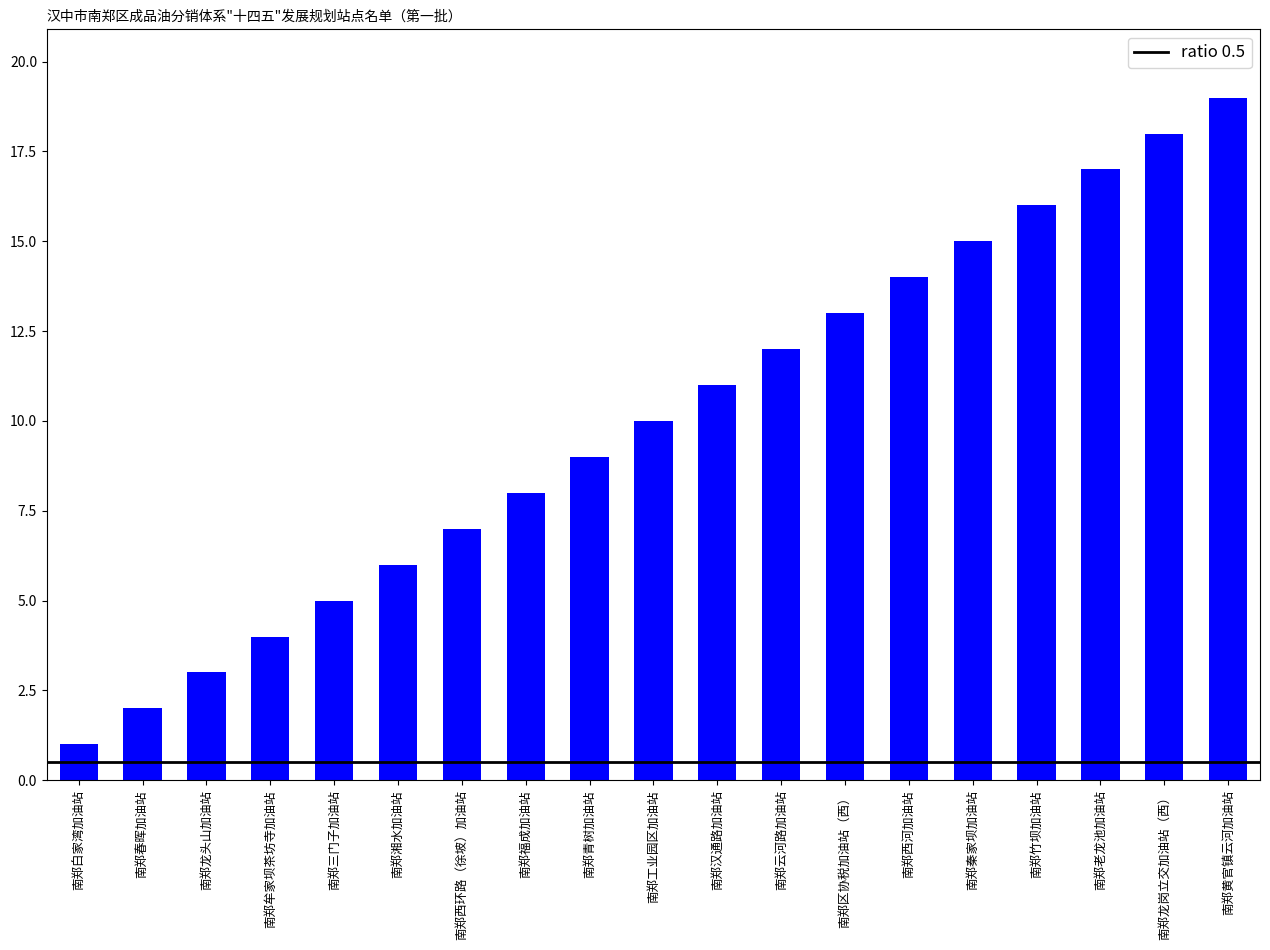

Reading left to right, list all the values displayed in this chart.

南郑白家湾加油站=1	南郑春晖加油站=2	南郑龙头山加油站=3	南郑牟家坝茶坊寺加油站=4	南郑三门子加油站=5	南郑湘水加油站=6	南郑西环路（徐坡）加油站=7	南郑福成加油站=8	南郑青树加油站=9	南郑工业园区加油站=10	南郑汉通路加油站=11	南郑云河路加油站=12	南郑区协税加油站（西）=13	南郑西河加油站=14	南郑秦家坝加油站=15	南郑竹坝加油站=16	南郑老龙池加油站=17	南郑龙岗立交加油站（西）=18	南郑黄官镇云河加油站=19